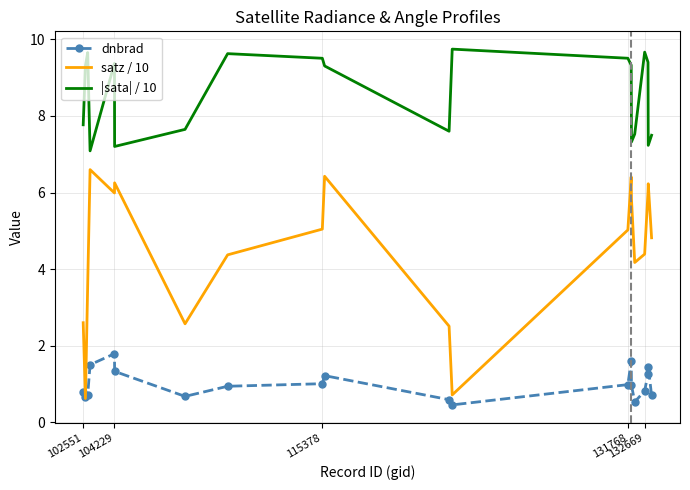

What are all the series names shown in the legend?

dnbrad, satz / 10, |sata| / 10